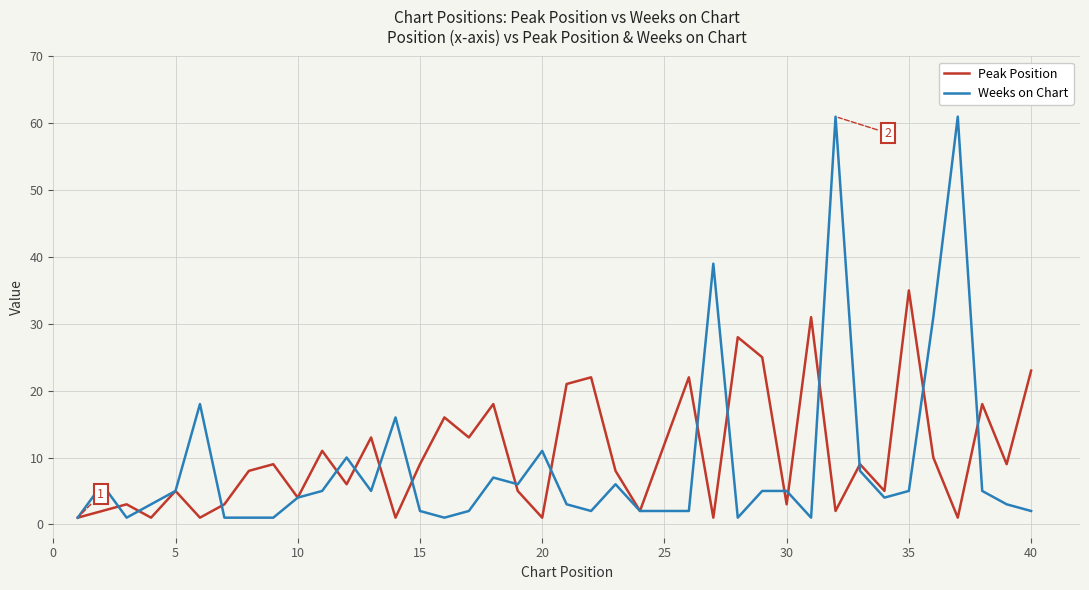

What is the average value of the Weeks on Chart series?

9